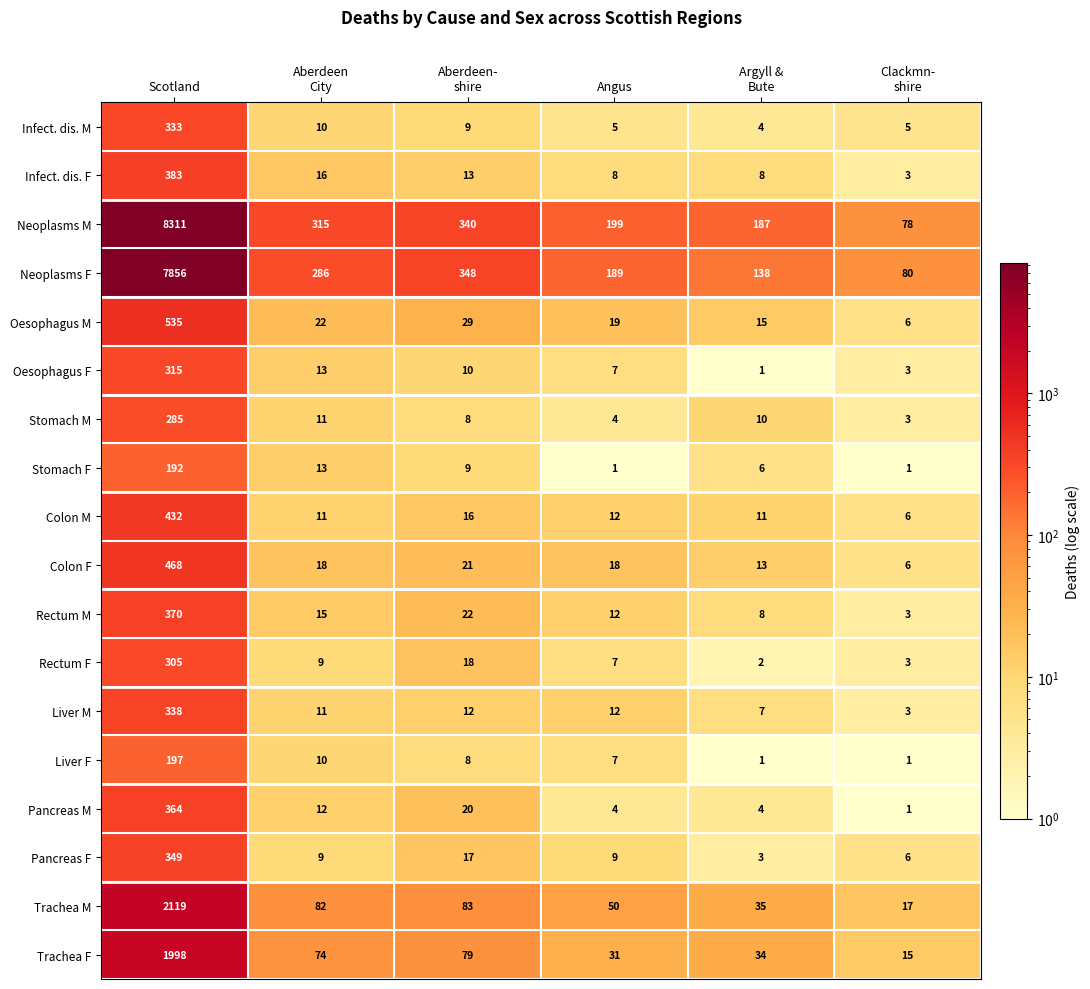

True or false: Pancreas F has a value of 3 at Angus.

False